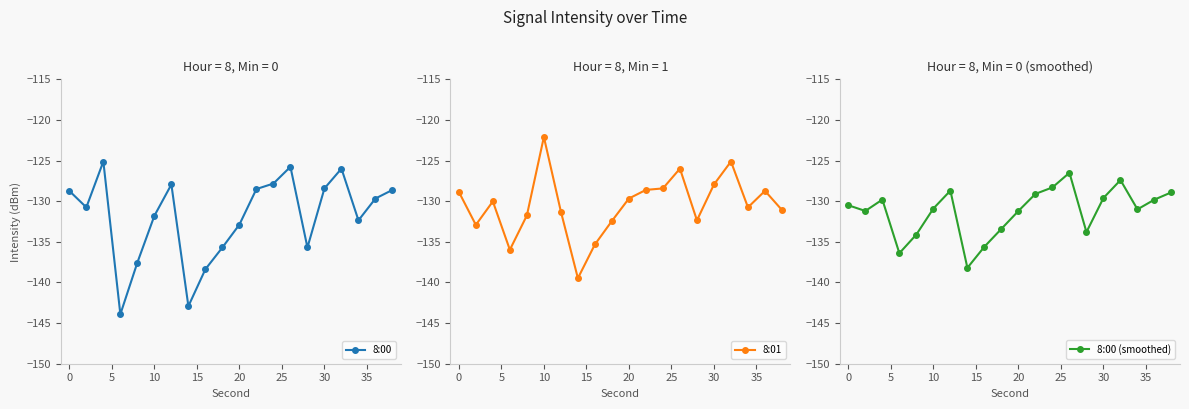

What is the lowest value of the 8:00 (smoothed) series?

-138.2